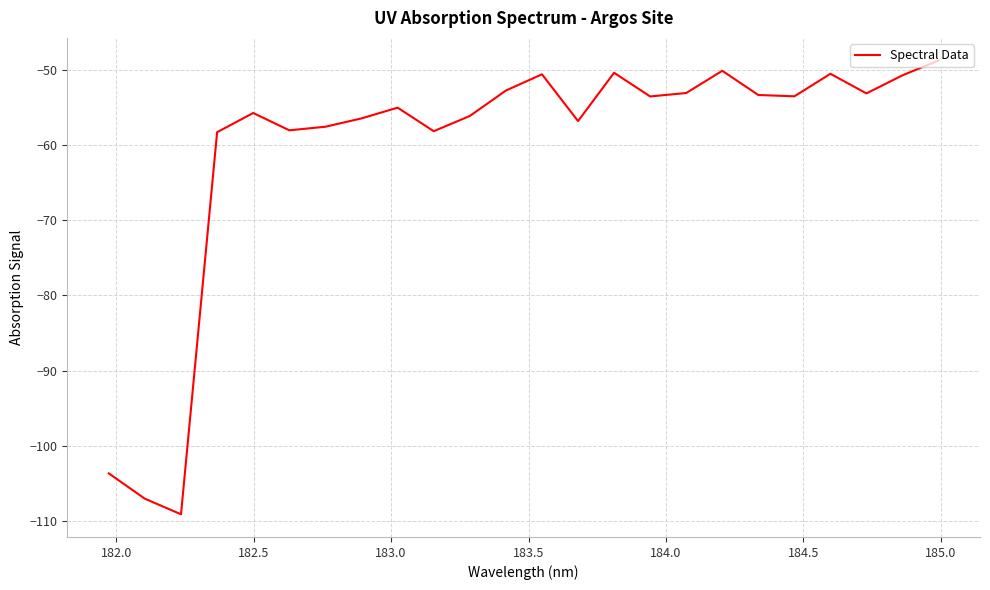

What is the greatest value displayed?

-48.8